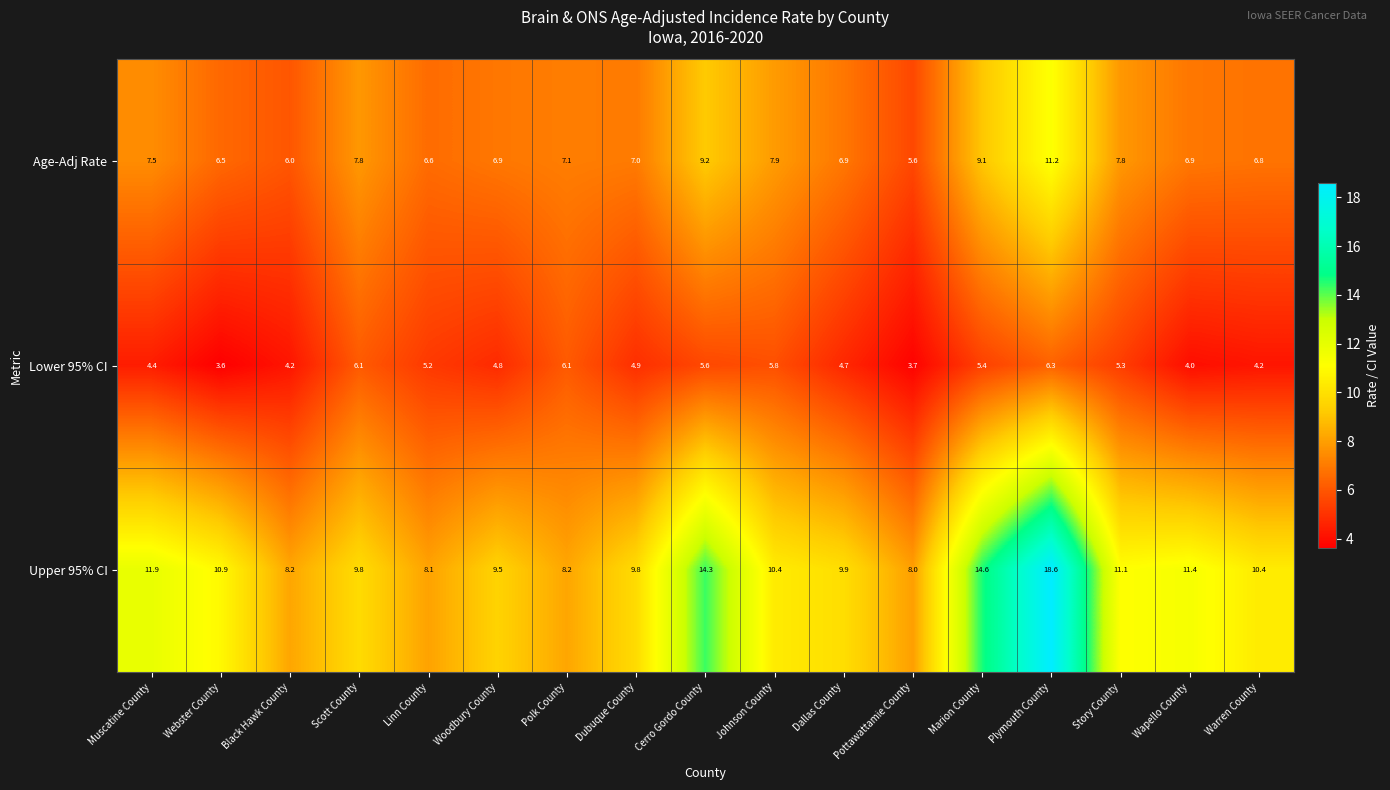

Rank the series by their maximum value, from lowest to highest.

Lower 95% CI, Age-Adj Rate, Upper 95% CI